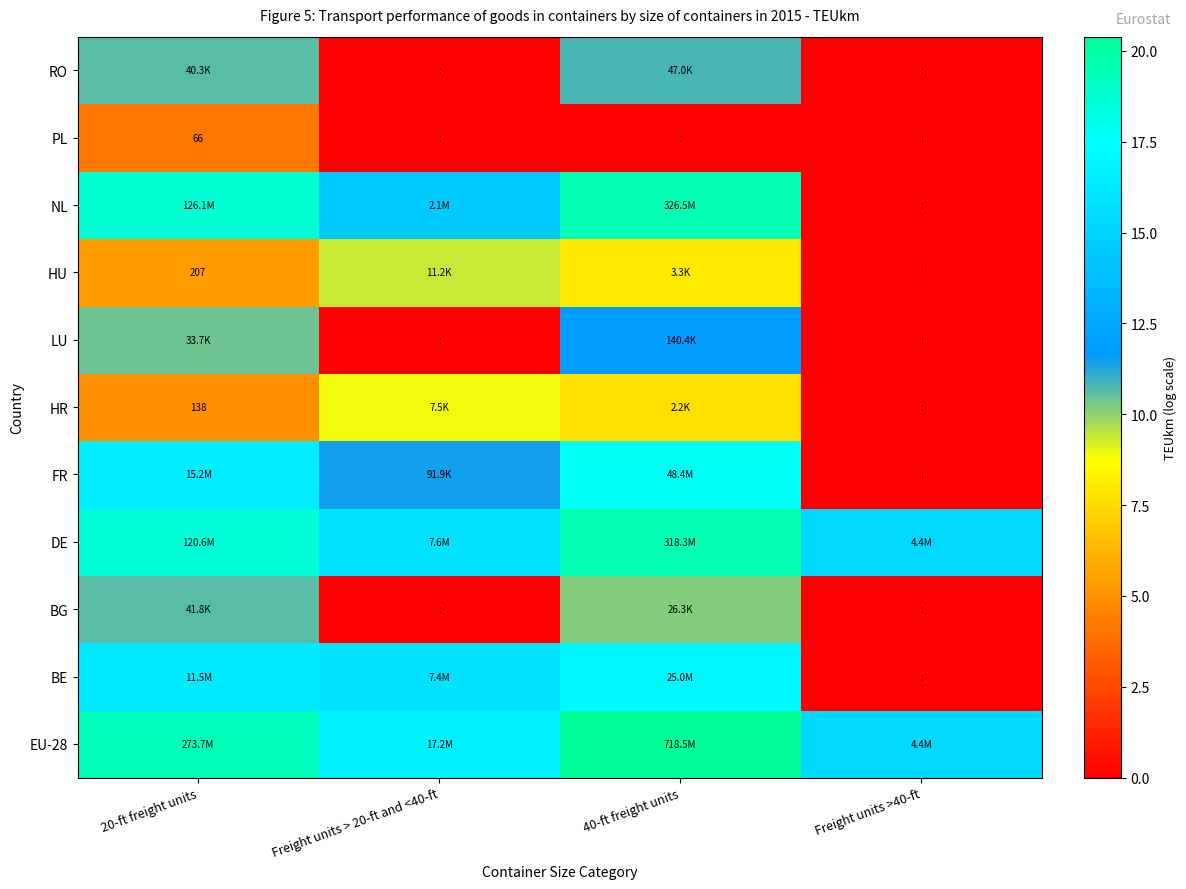

What is the maximum value shown in the chart?

20.4